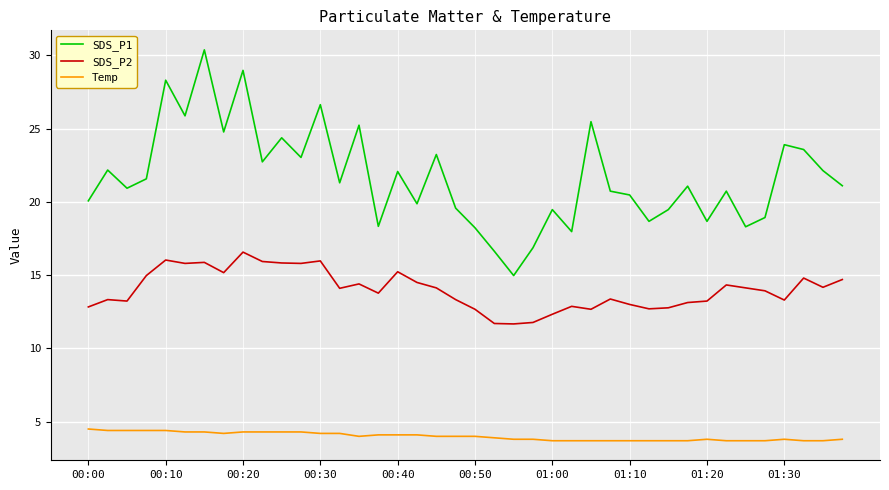

True or false: SDS_P1 and Temp intersect in this chart.

False